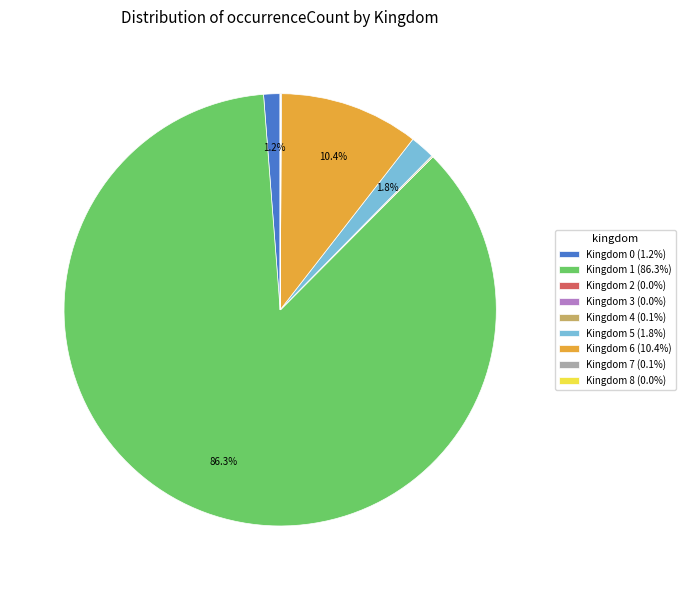

Between Kingdom 1 (86.3%) and Kingdom 0 (1.2%), which is larger?

Kingdom 1 (86.3%)